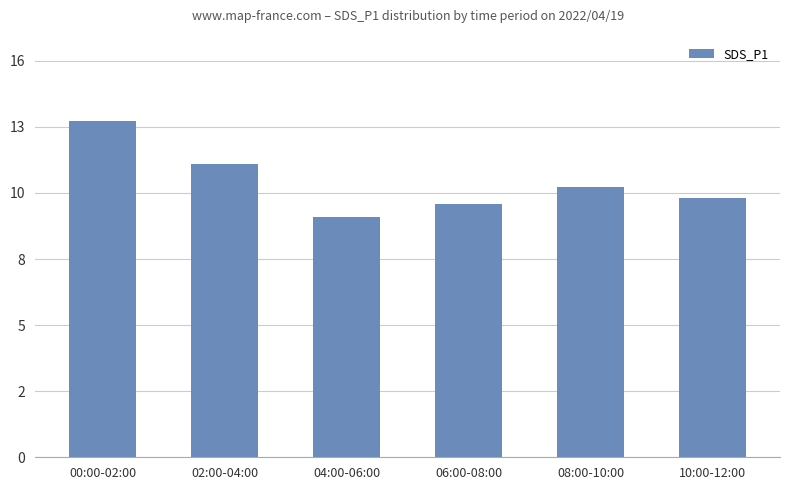

Which label corresponds to the smallest value in the chart?

04:00-06:00